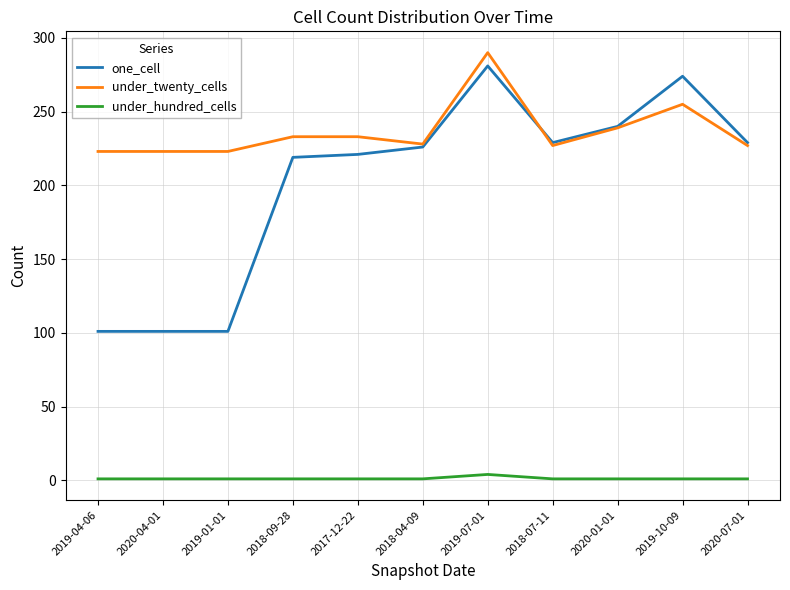

Which series has the largest total across all categories?

under_twenty_cells